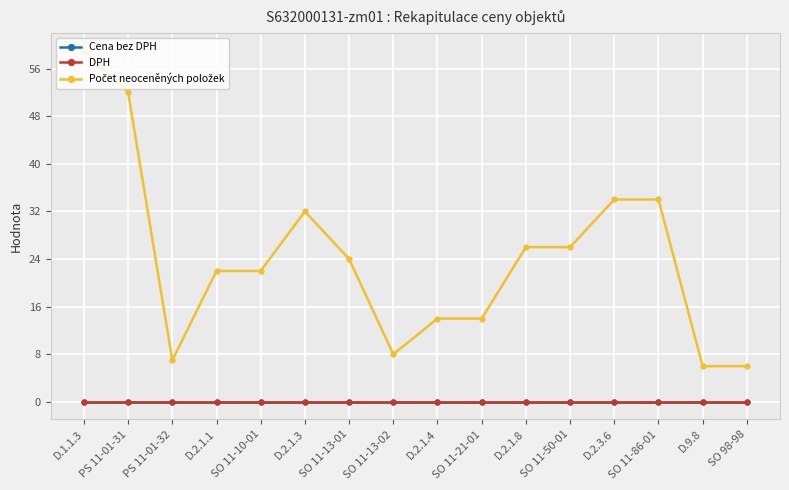

What is the label of the 15th point from the right?

PS 11-01-31